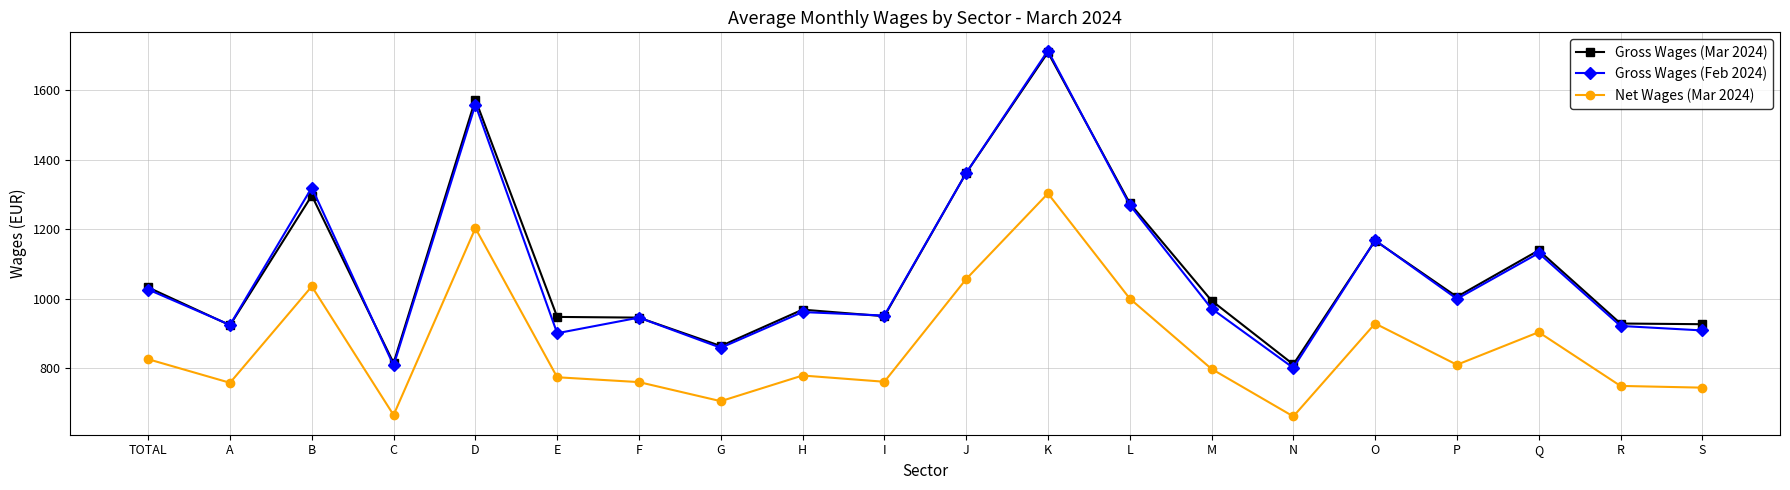

What is the difference between the Net Wages (Mar 2024) values at K and M?

506